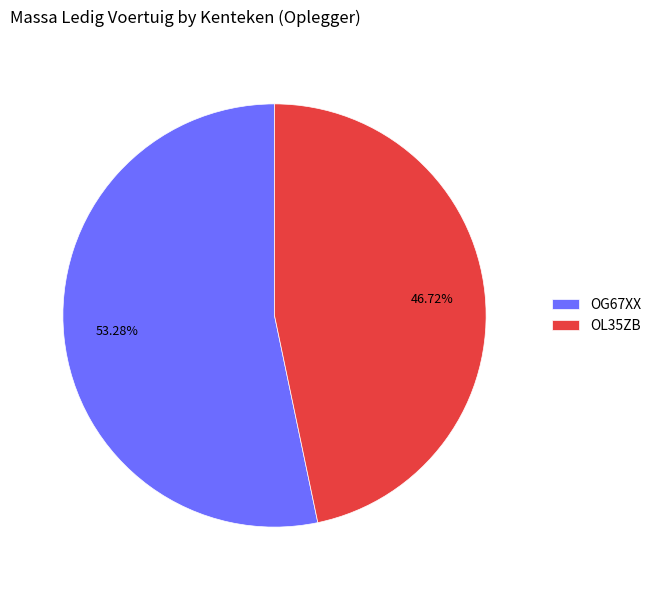

Which category has the biggest portion of the pie?

OG67XX